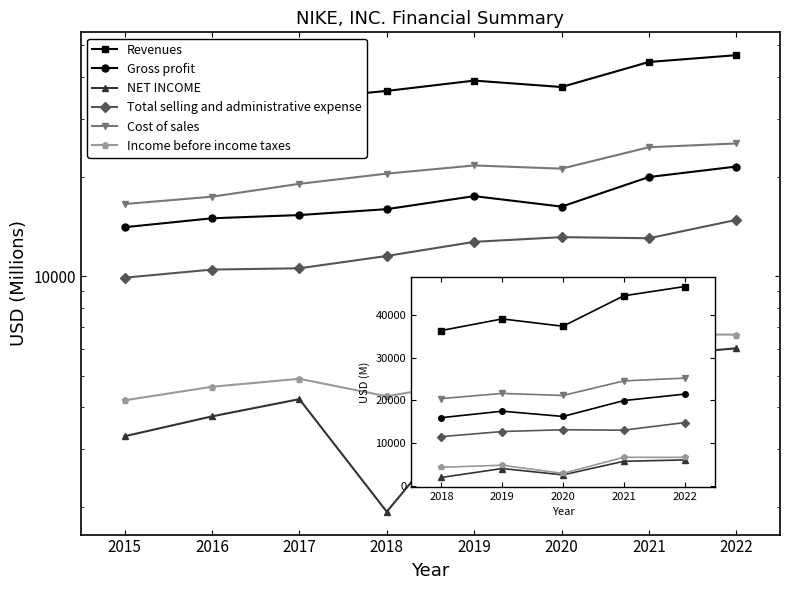

True or false: Gross profit has more than 0 interior local peaks.

True